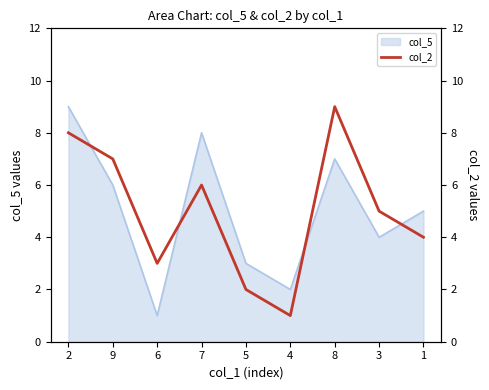

Reading right to left, what are all the values shown in this chart?

4	5	9	1	2	6	3	7	8